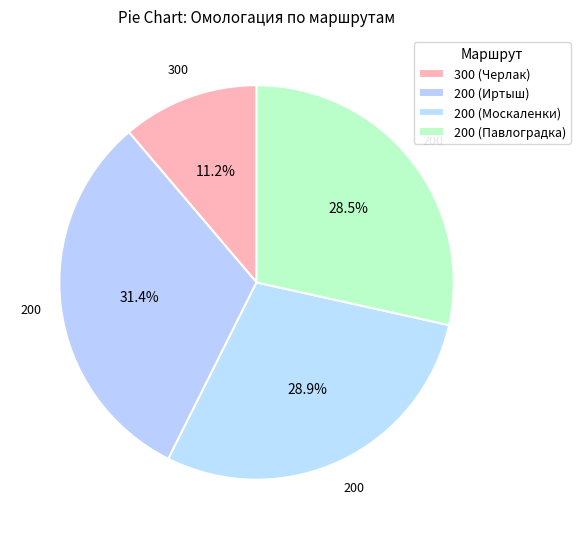

Rank the categories by value from highest to lowest.

200 (Иртыш), 200 (Москаленки), 200 (Павлоградка), 300 (Черлак)